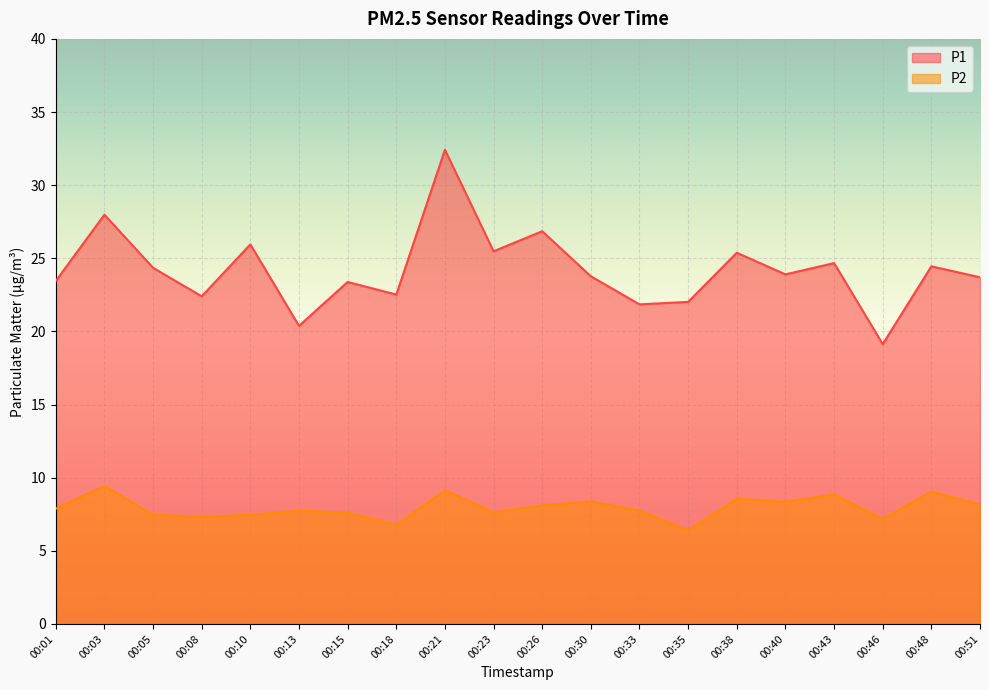

True or false: P2 has more than 0 points higher than both neighbors.

True